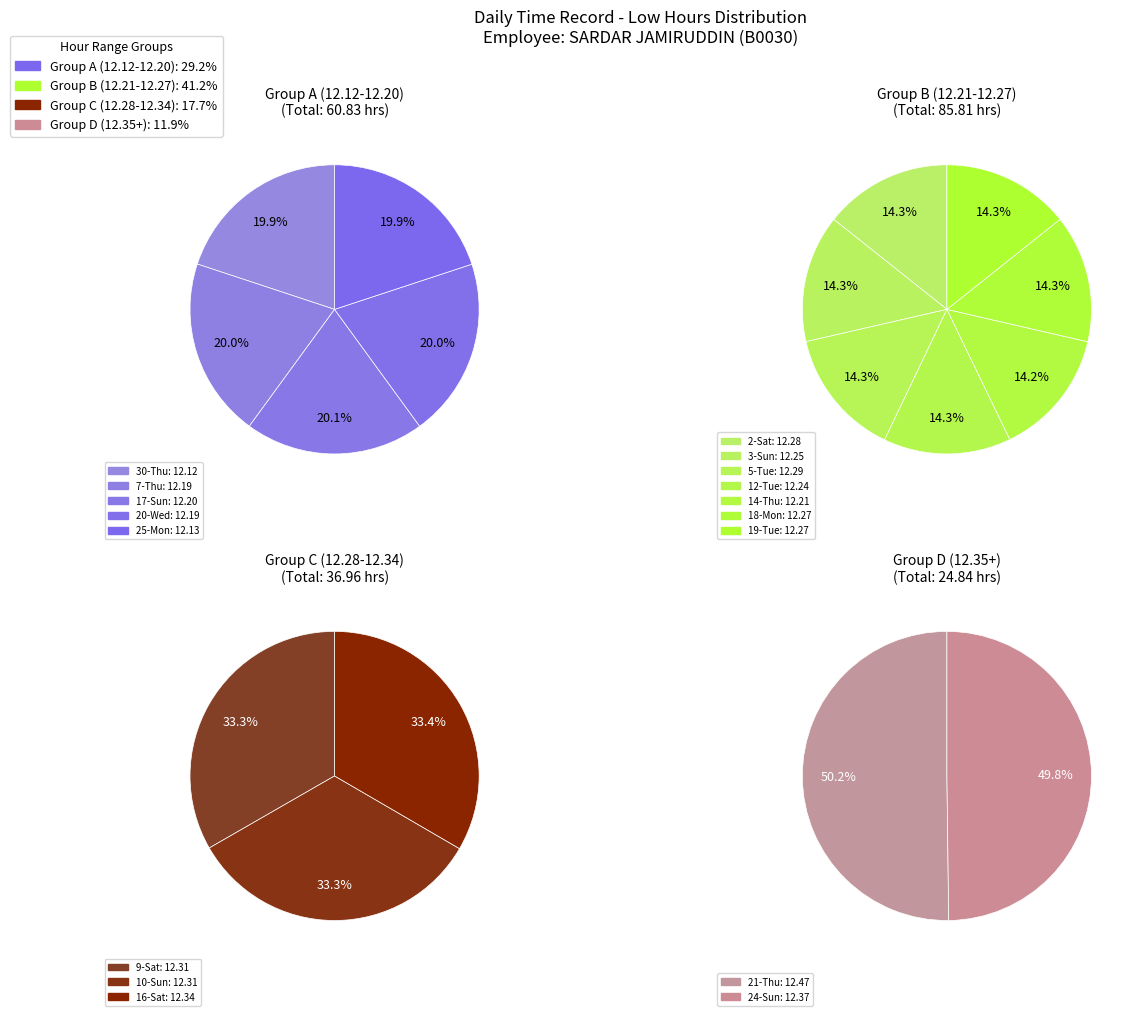

Combined, do 2-Sat and 25-Mon account for over 50%?

No